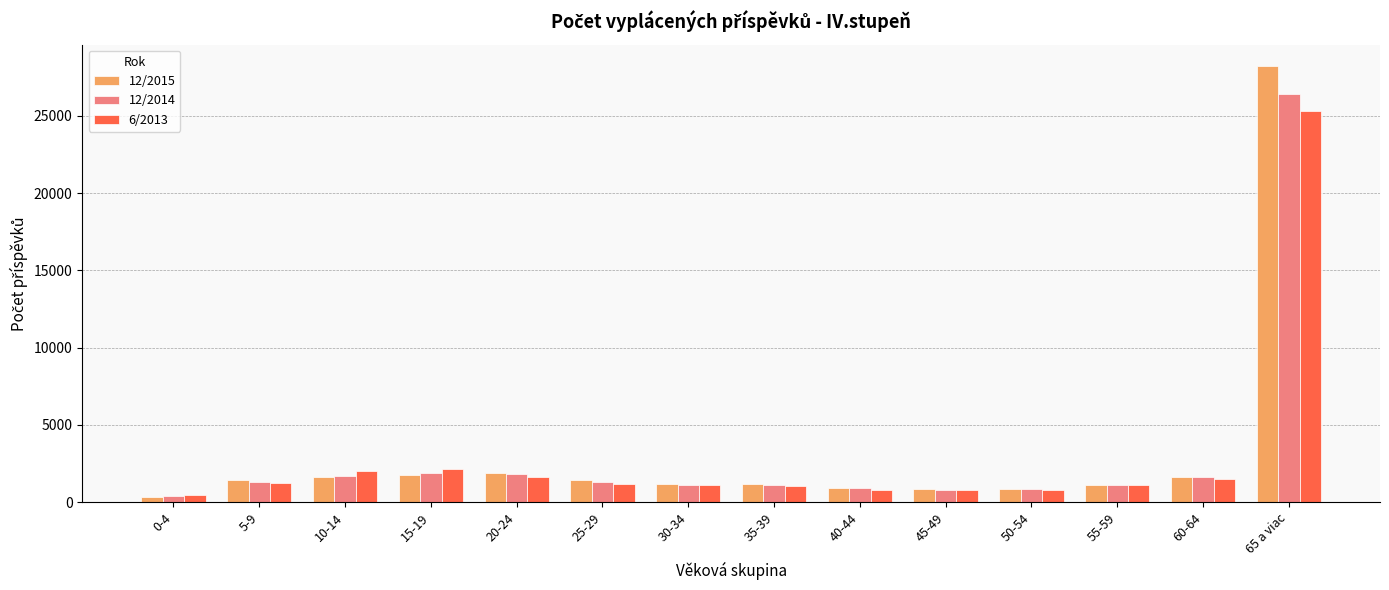

The value of 12/2015 at 65 a viac is 28192. True or false?

True